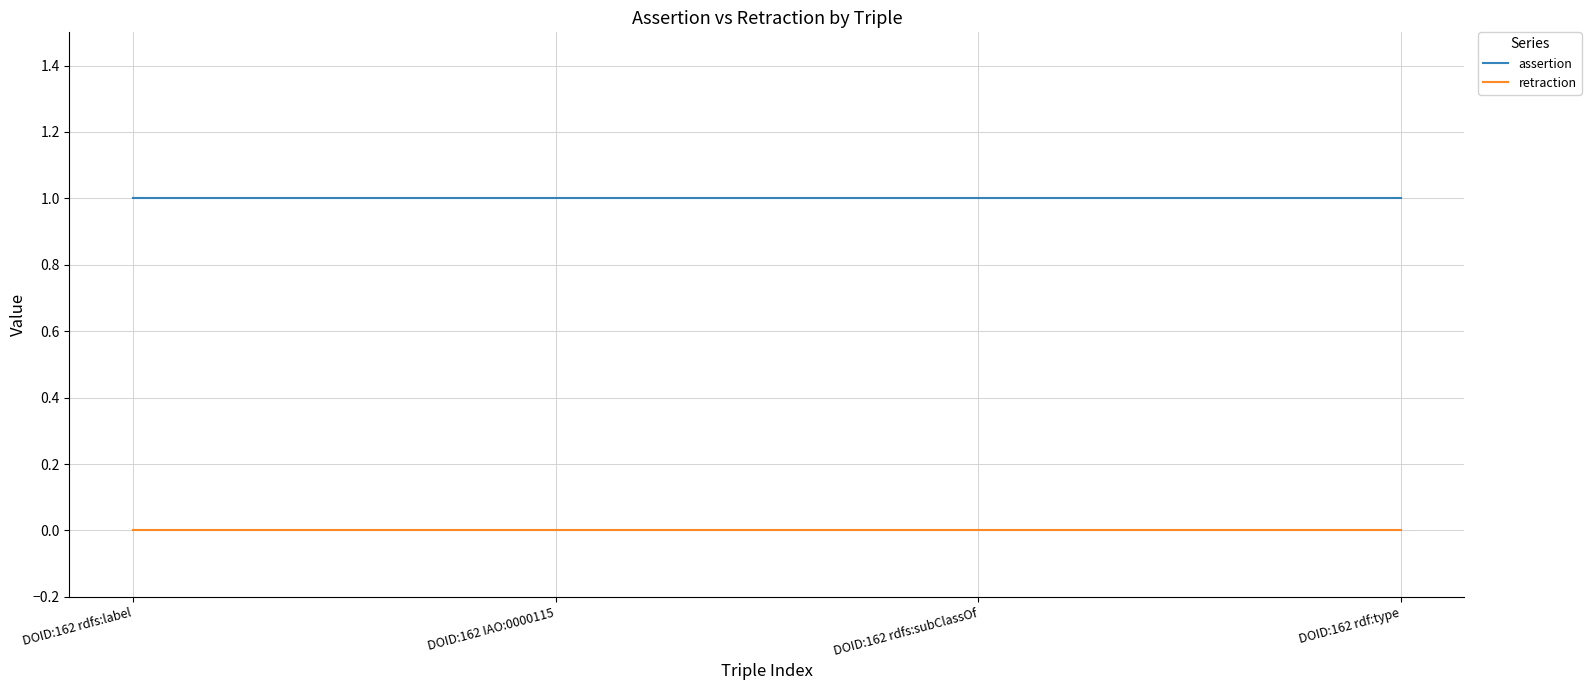

True or false: retraction has more than 2 interior local peaks.

False